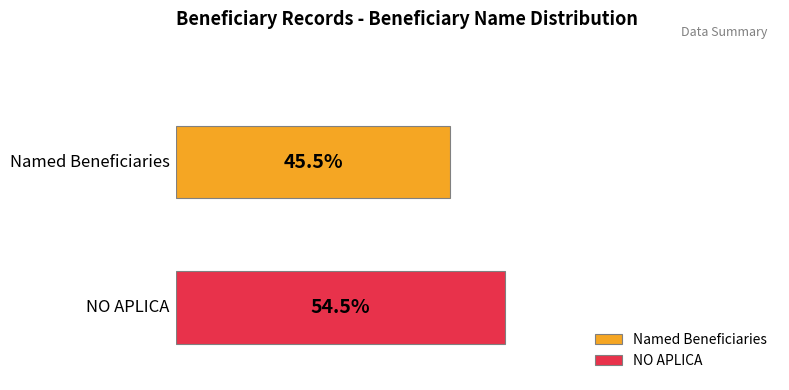

List the series in order of their overall mean, lowest first.

Named Beneficiaries, NO APLICA